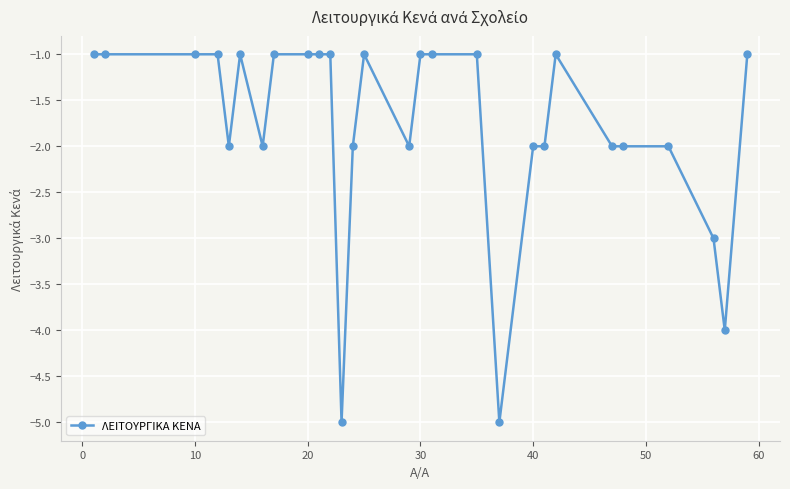

What is the smallest value displayed?

-5